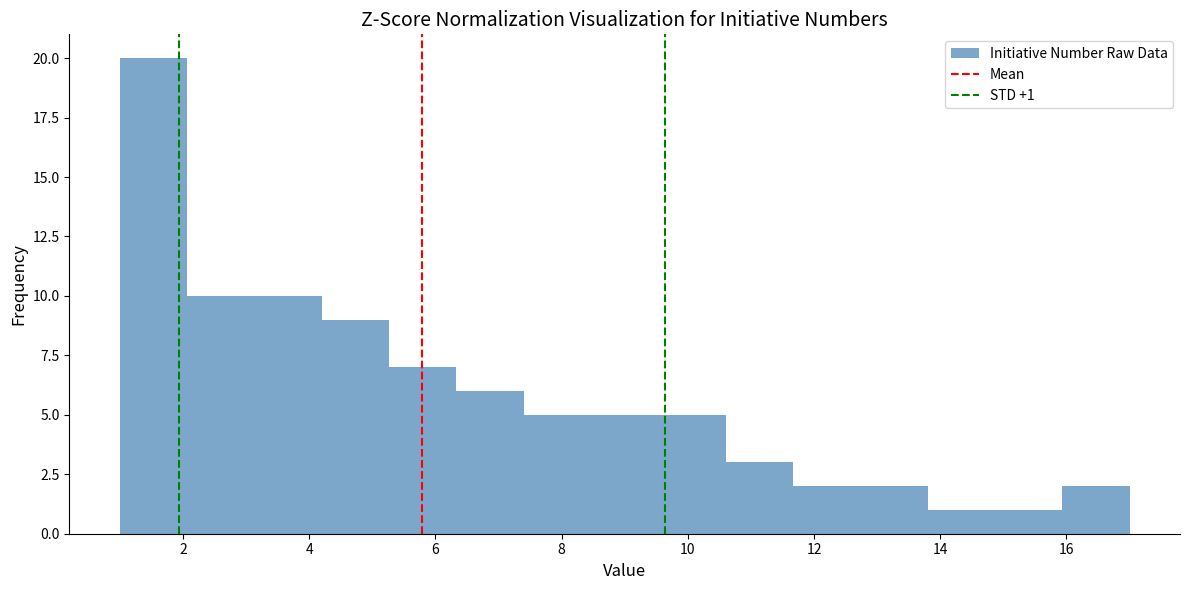

Which range on the x-axis has the tallest bar?

1.0 to 2.0